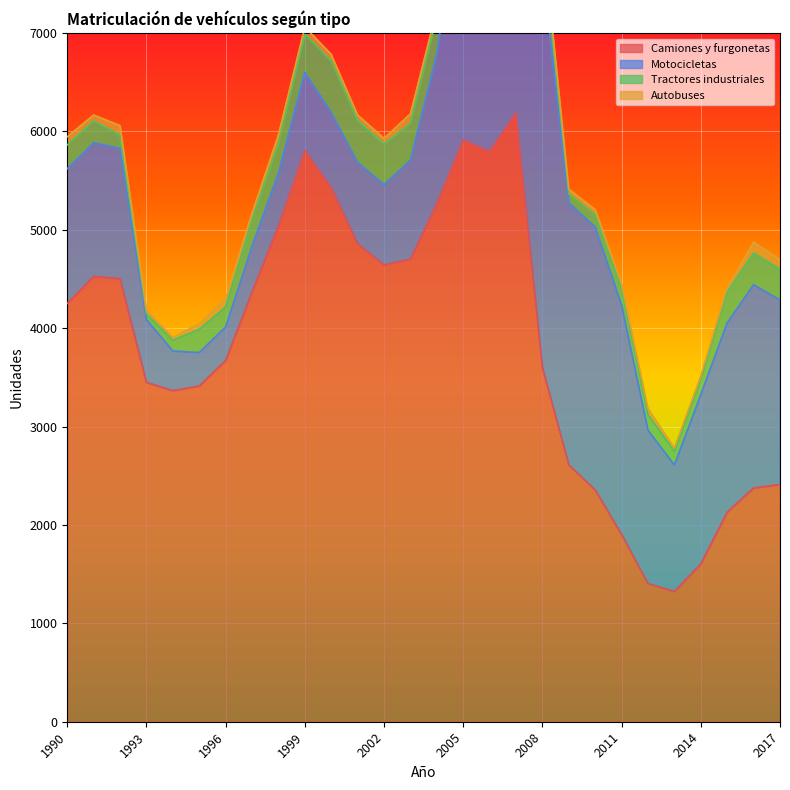

Reading left to right, what are all the values shown in this chart?

Camiones y furgonetas: 4252	4526	4503	3449	3365	3412	3673	4368	5041	5808	5429	4858	4643	4702	5265	5914	5796	6192	3600	2611	2356	1903	1404	1324	1604	2130	2376	2411
Motocicletas: 1369	1359	1325	638	403	340	339	464	537	792	765	827	817	1005	1523	2733	4015	4753	4049	2663	2673	2332	1559	1285	1719	1924	2066	1875
Tractores industriales: 242	223	134	60	110	237	204	271	299	387	522	425	411	374	378	524	463	469	307	89	125	166	160	138	160	313	322	315
Autobuses: 83	59	96	36	28	54	82	65	87	75	66	56	58	97	72	76	43	80	86	50	51	50	59	33	29	47	111	94